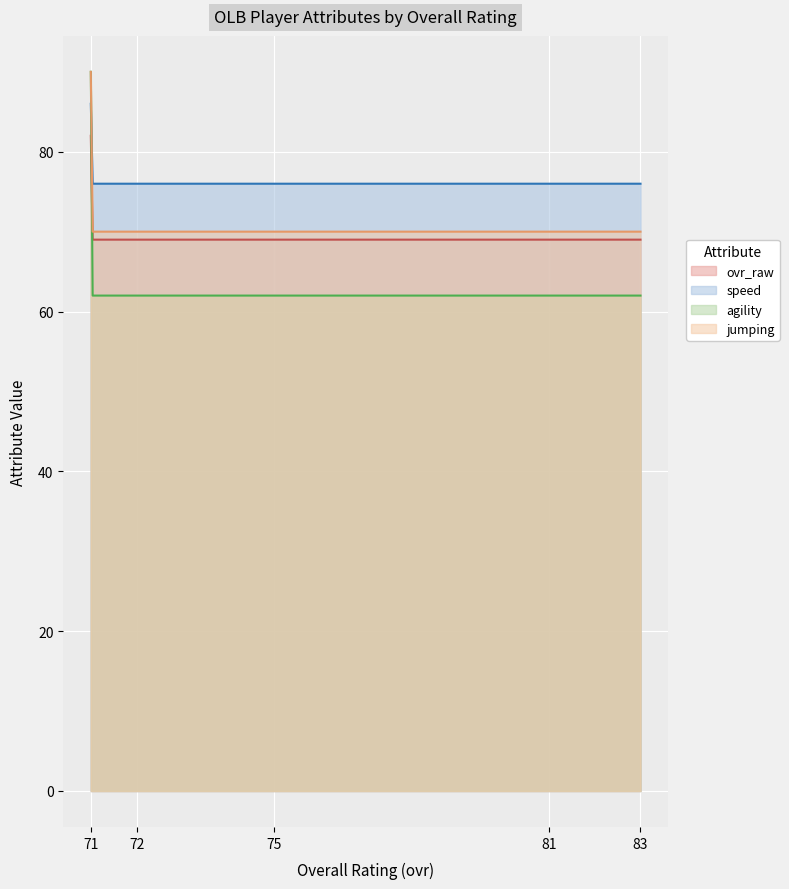

How many interior local valleys does the speed series have?

1